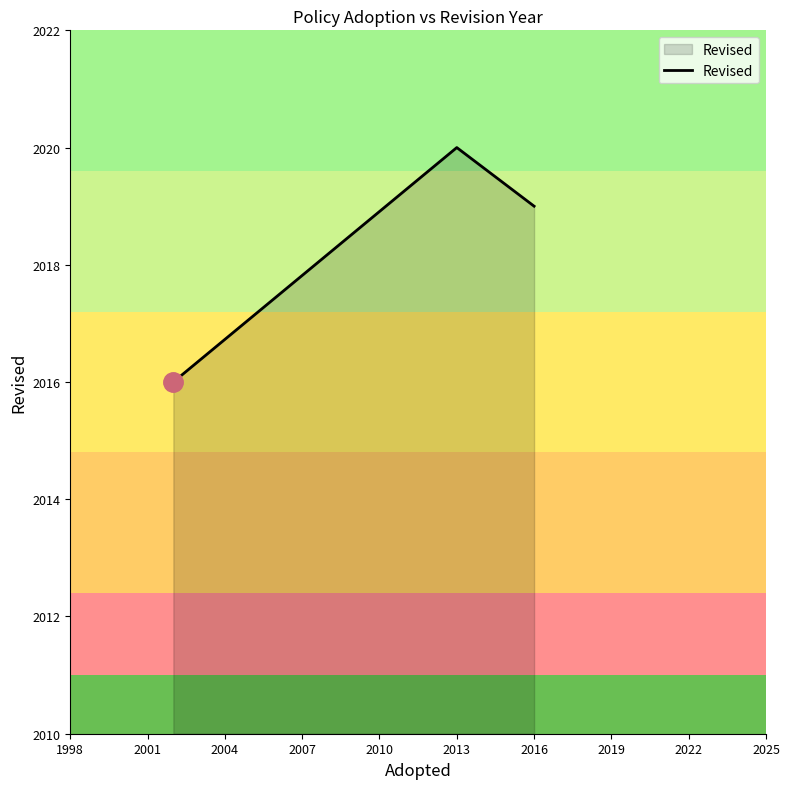

What is the sum of all values?

6055